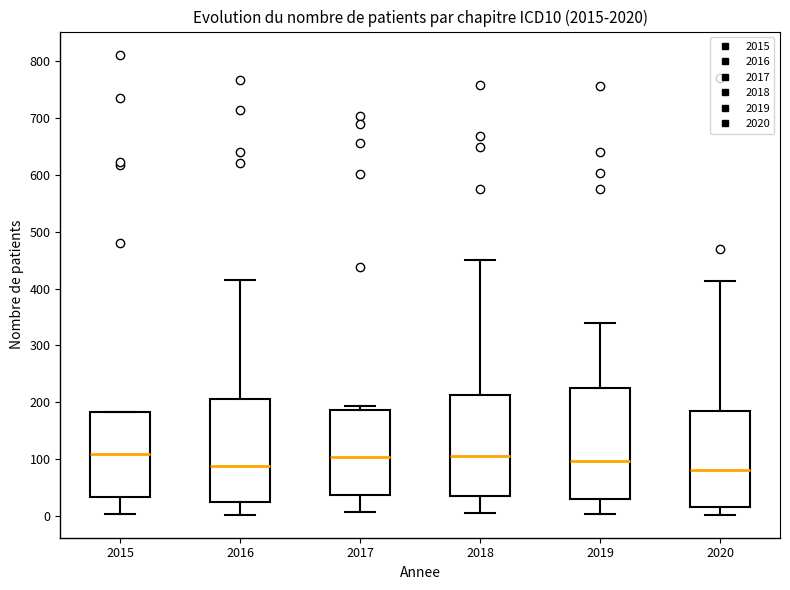

Reading left to right, read every box against the y-axis: the position of its median line, the range the box covers, and the ends of its whiskers. The values are not printed on the chart, so give them approximately, as read against the axis.

2015: median 110, box 30 to 180, whiskers 0 to 180
2016: median 90, box 30 to 210, whiskers 0 to 420
2017: median 100, box 40 to 190, whiskers 10 to 190 (just above the box's upper edge)
2018: median 110, box 40 to 210, whiskers 10 to 450
2019: median 100, box 30 to 230, whiskers 0 to 340
2020: median 80, box 20 to 180, whiskers 0 to 410